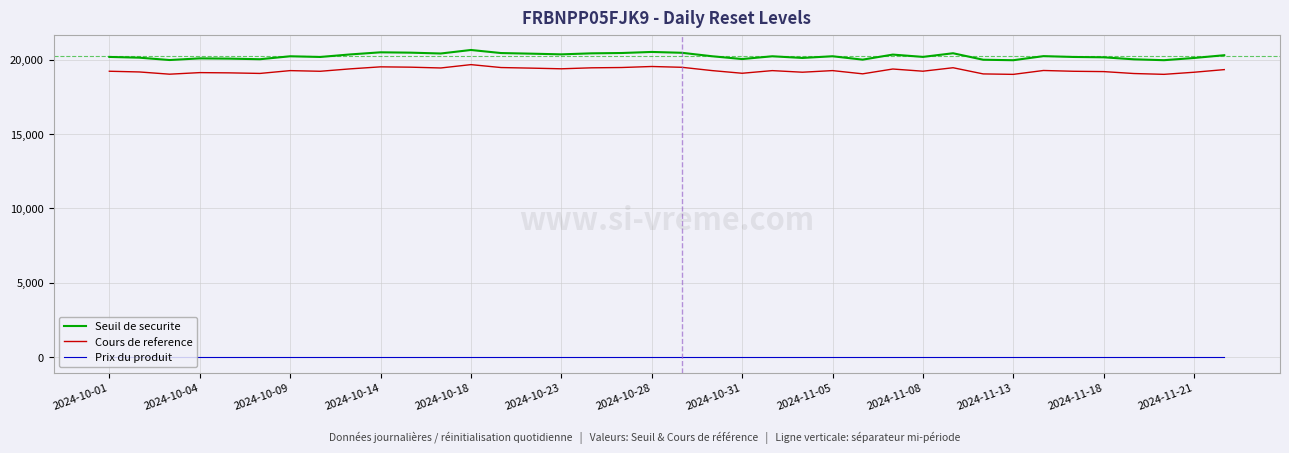

Which series has the largest range (max minus min)?

Seuil de securite